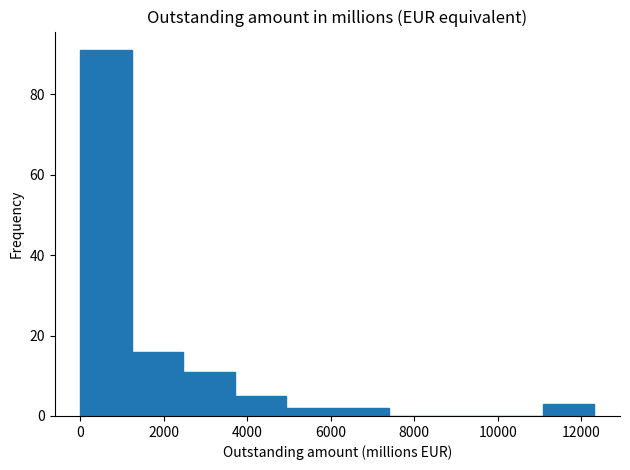

Over which range of the x-axis is the bar tallest?

0 to 1200